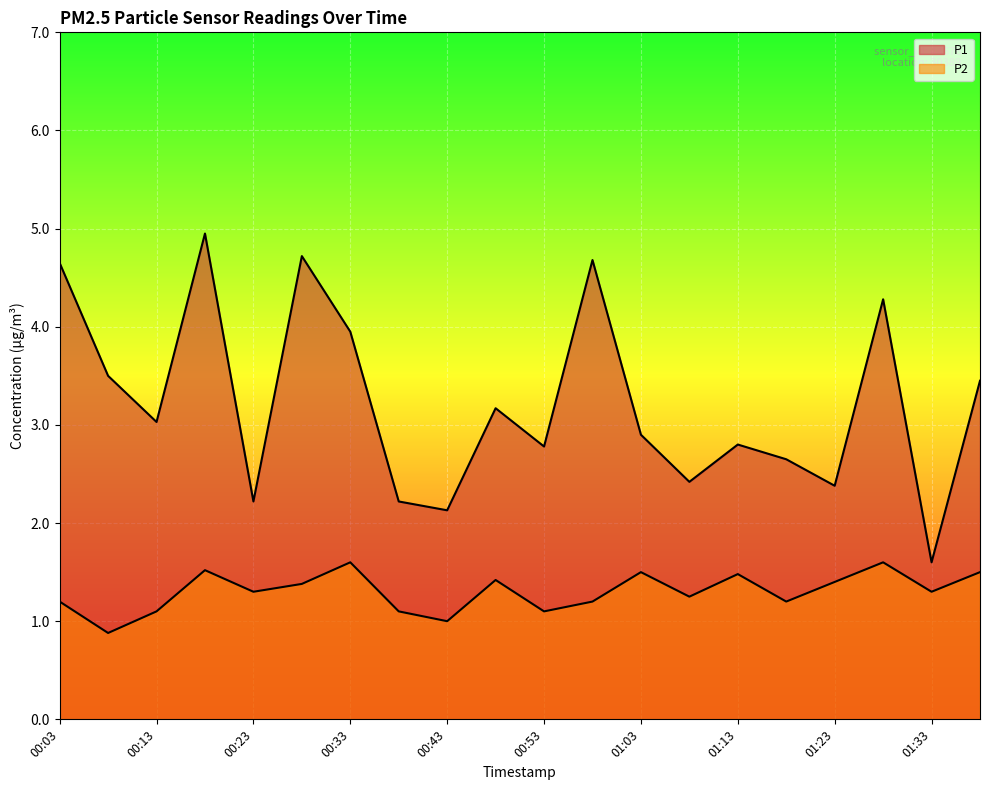

True or false: P2 and P1 cross at least once.

False